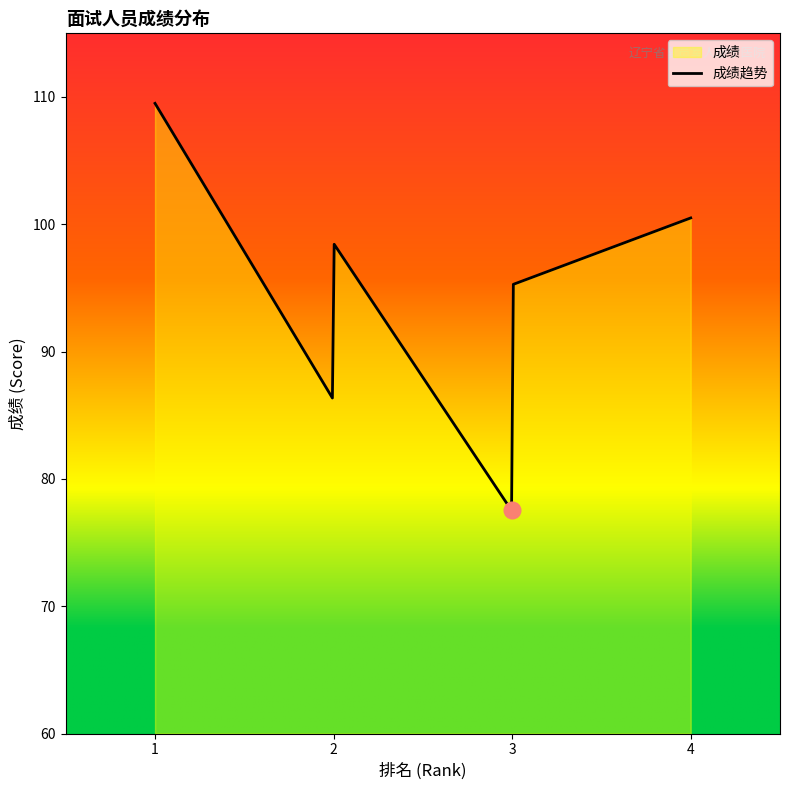

At which label does the data first exceed 96?

1